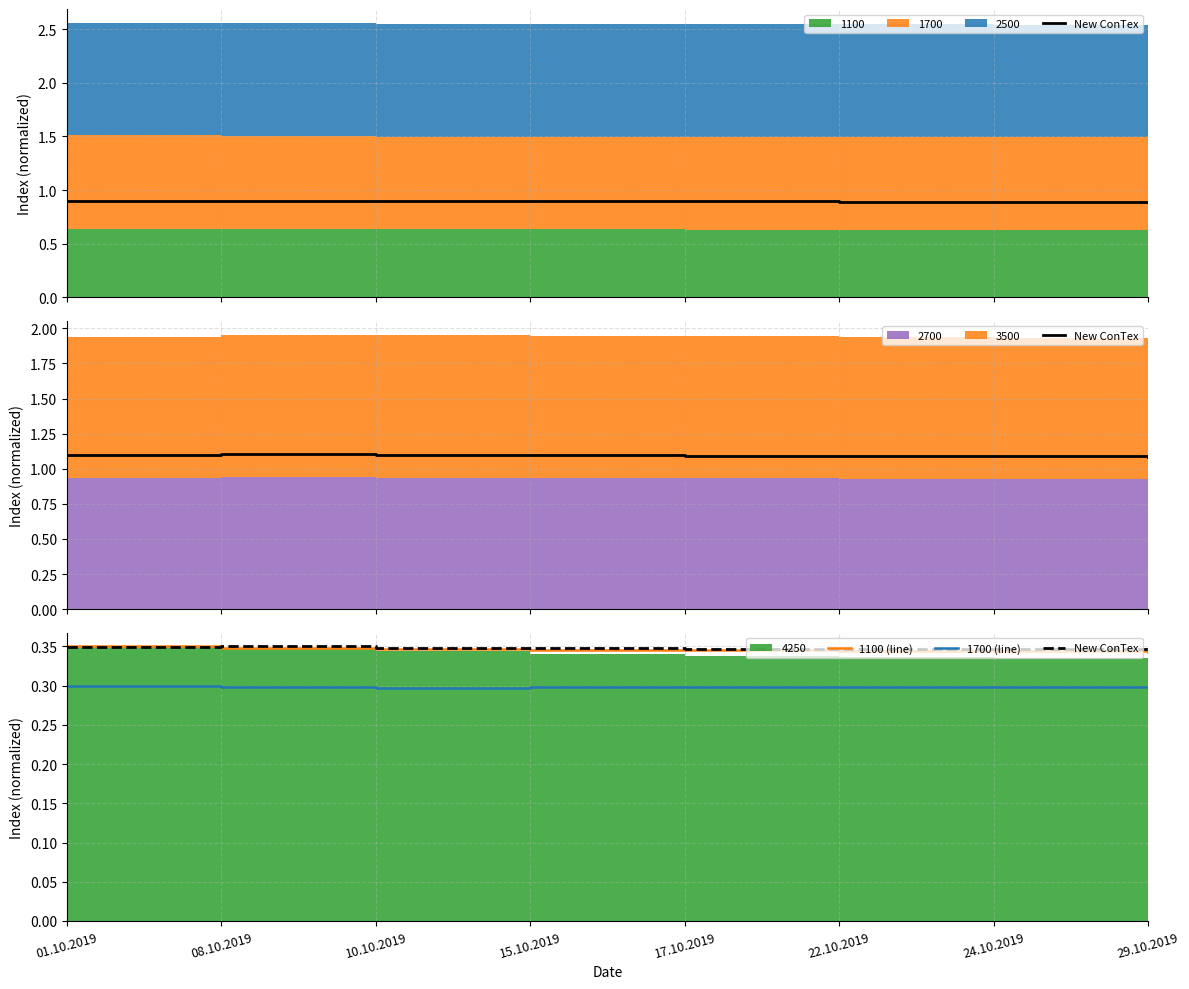

What position from the right is 08.10.2019?

7